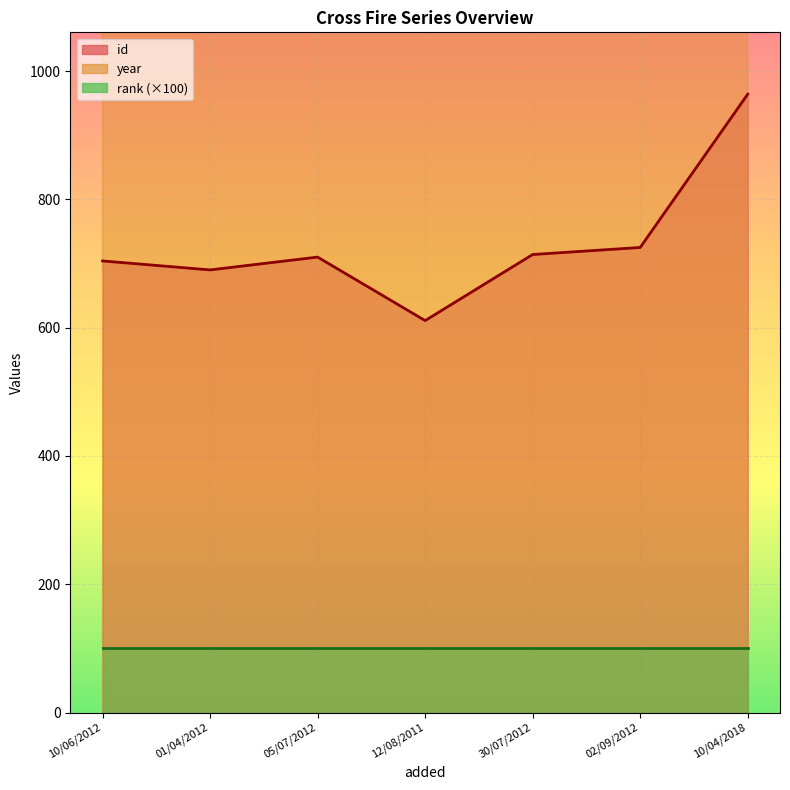

What is the smallest value displayed?

611